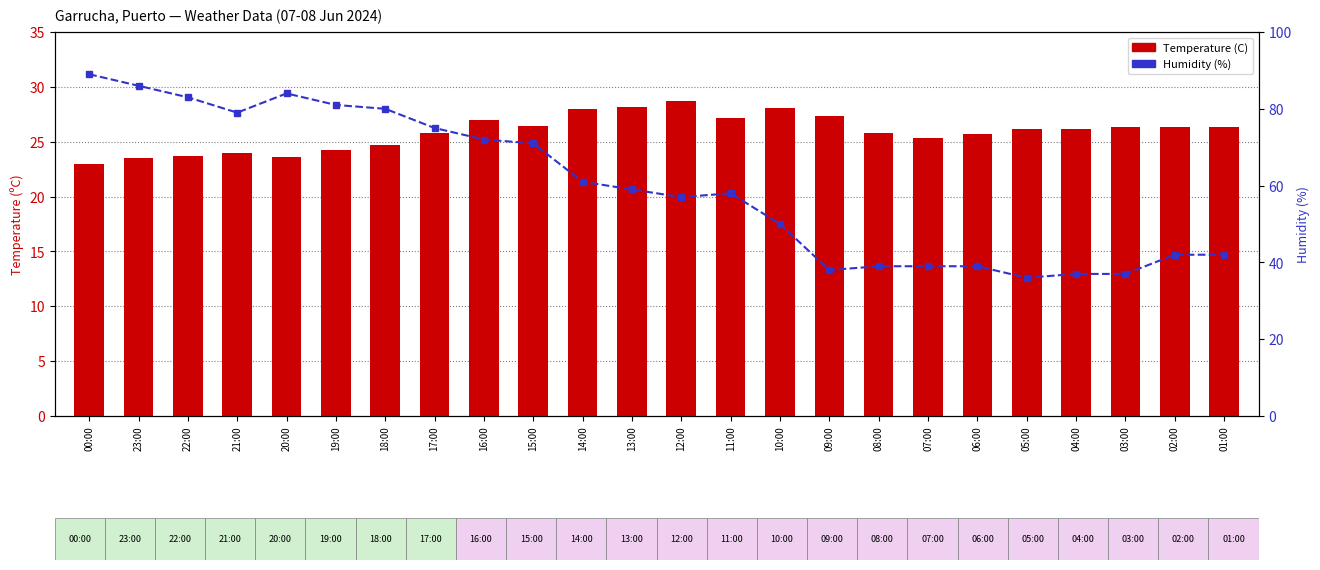

Which series has the largest range (max minus min)?

Humidity (%)